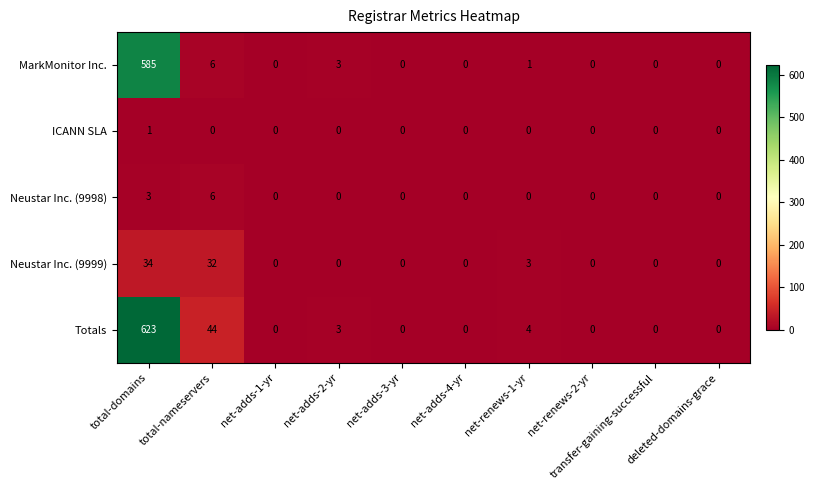

What is the difference between the second highest and second lowest values in the Neustar Inc. (9998) series?

3